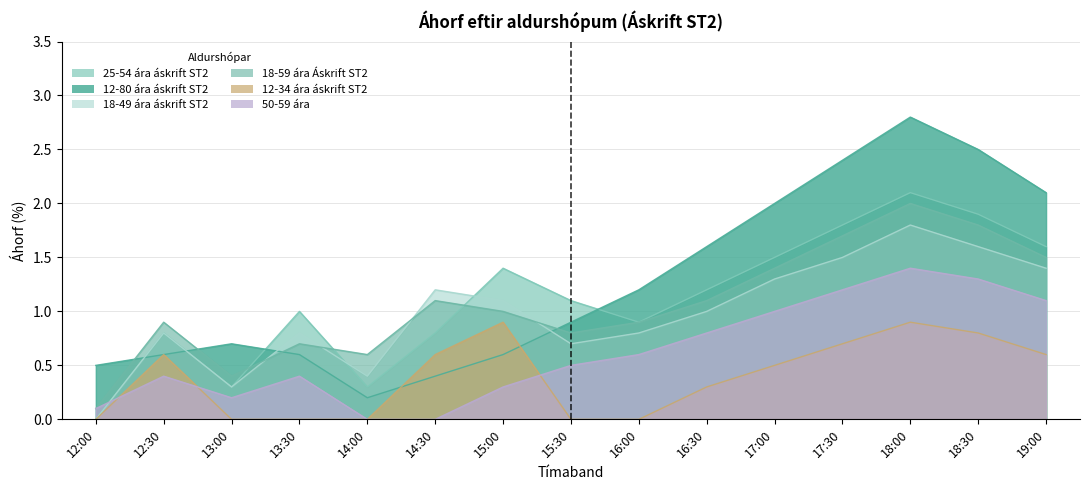

Which category has the lowest value across all series?

12:00